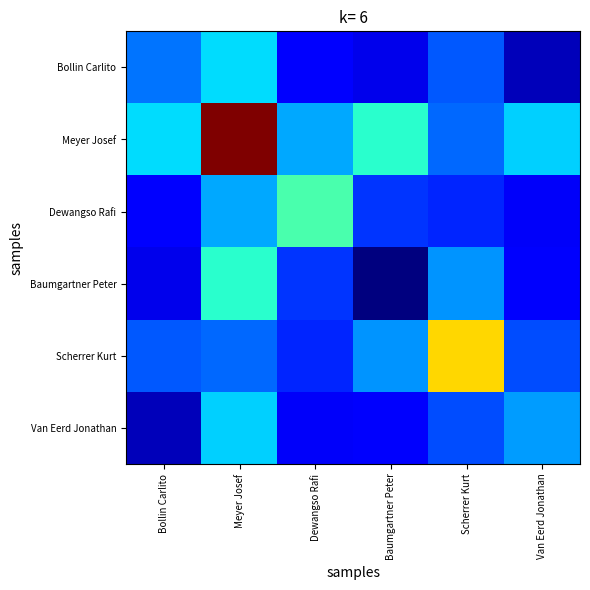

What is the total value across all series at Meyer Josef?

2.6